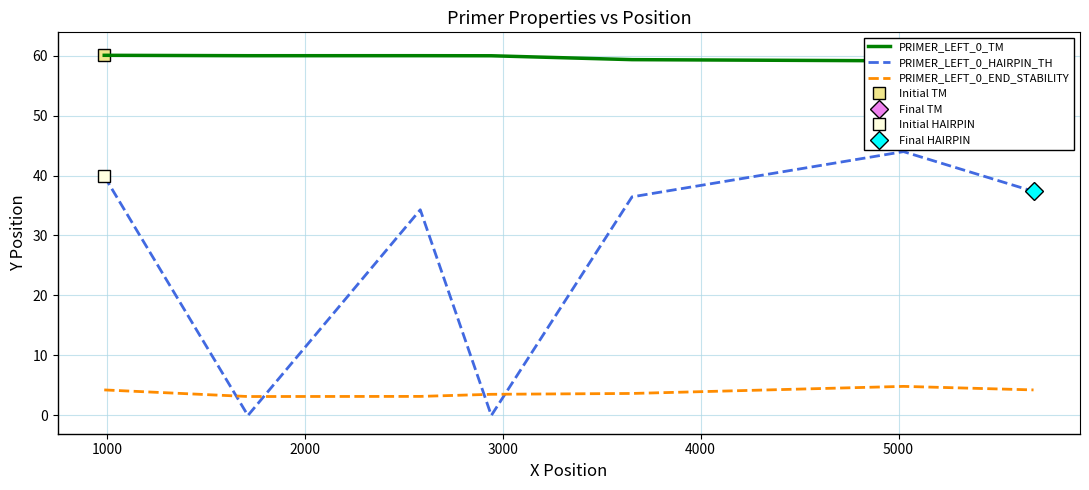

True or false: PRIMER_LEFT_0_TM and PRIMER_LEFT_0_HAIRPIN_TH intersect in this chart.

False